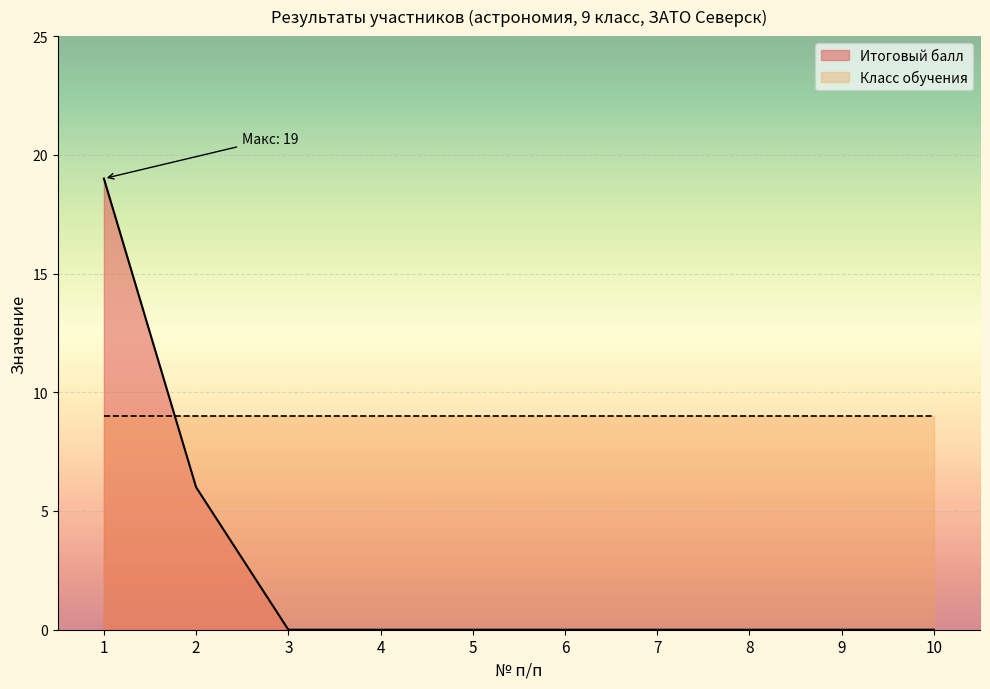

Reading left to right, transcribe all the data shown in this chart.

1=19	2=6	3=0	4=0	5=0	6=0	7=0	8=0	9=0	10=0